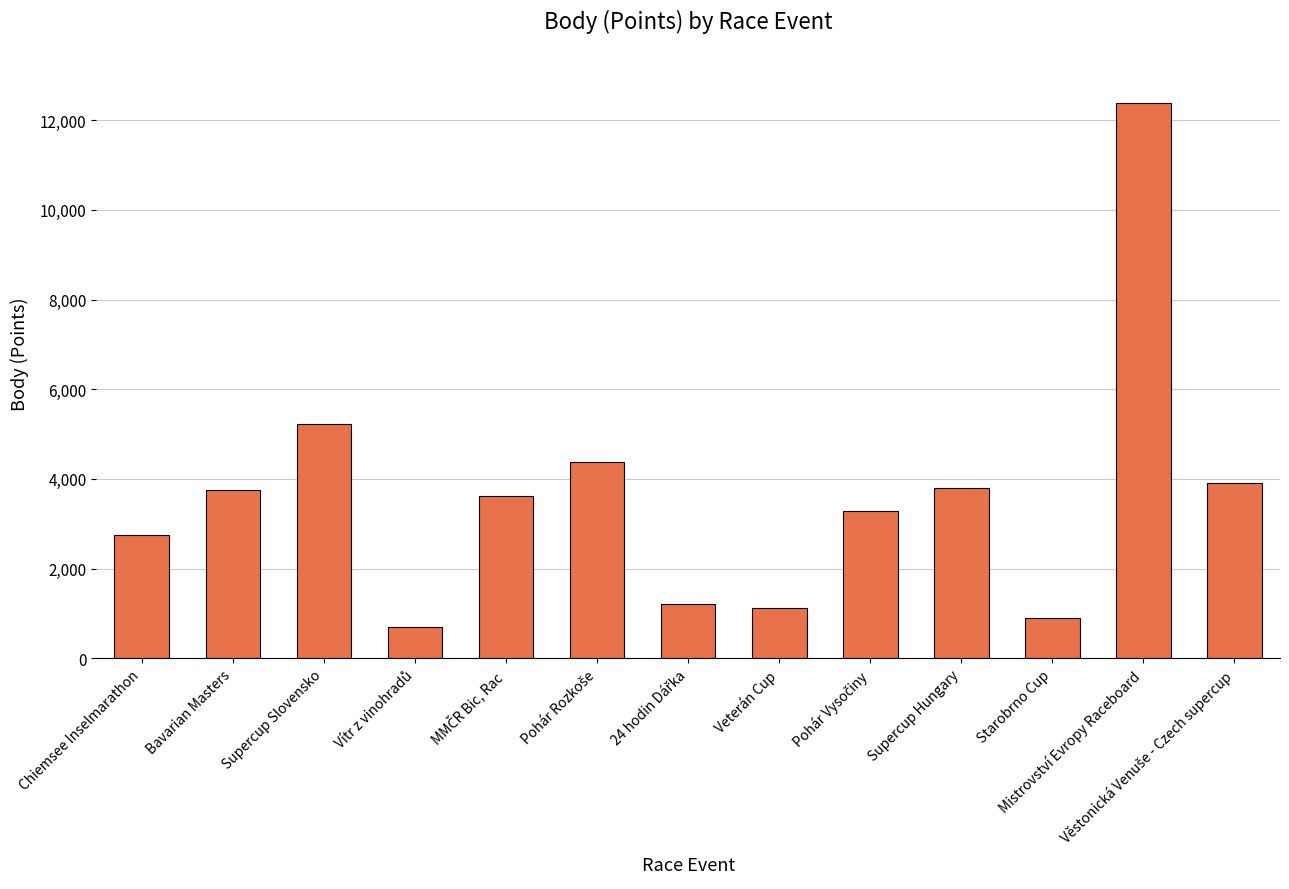

What is the maximum value shown in the chart?

12383